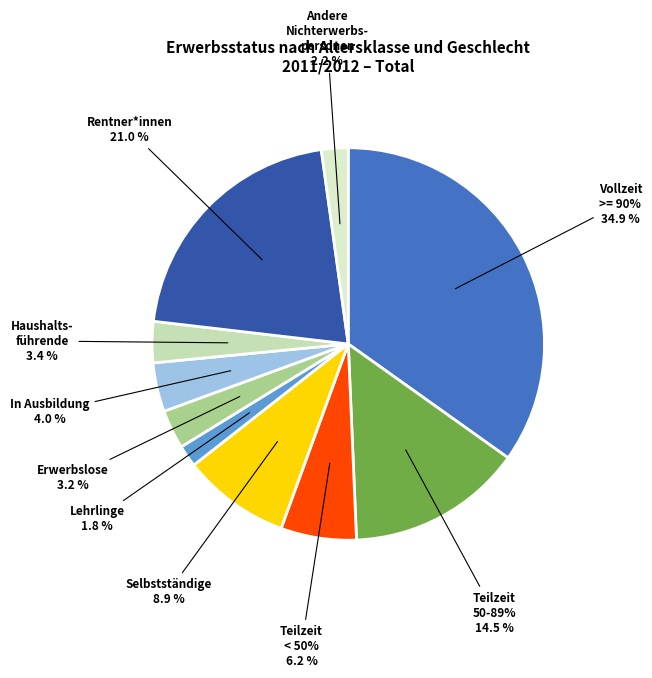

How many slices are in this pie chart?

10